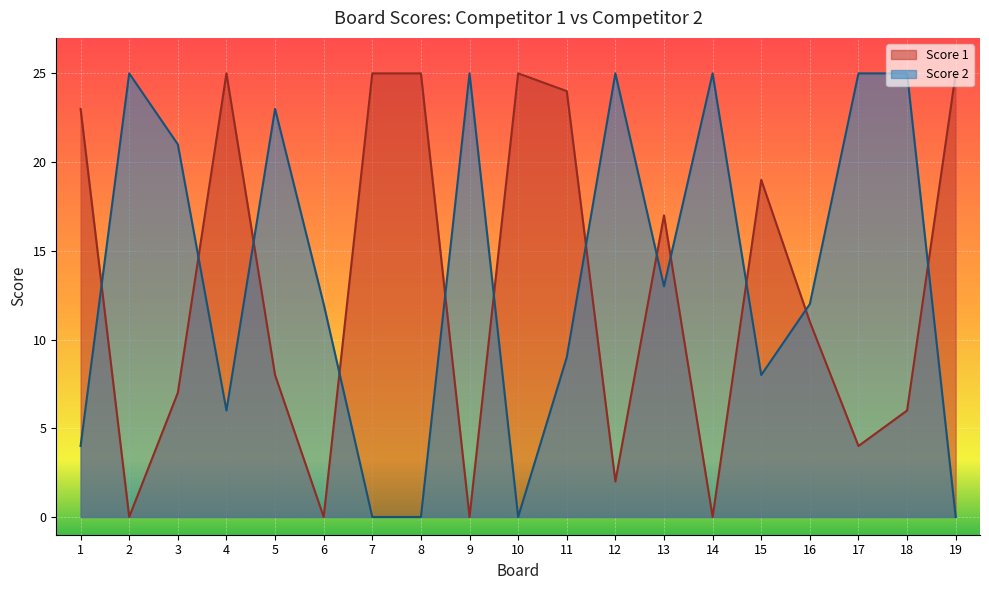

How many values in the Score 2 series are below 12?

8